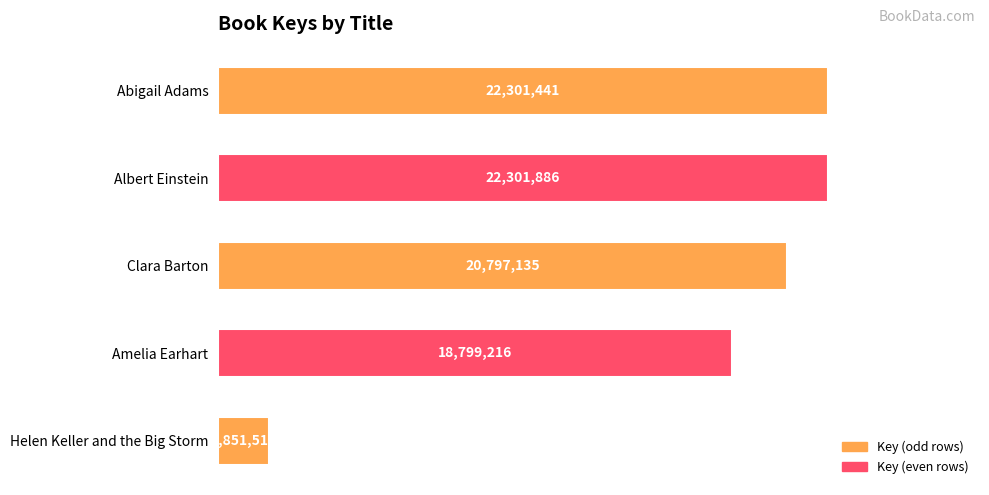

What is the difference between the second highest and minimum values?

20449925